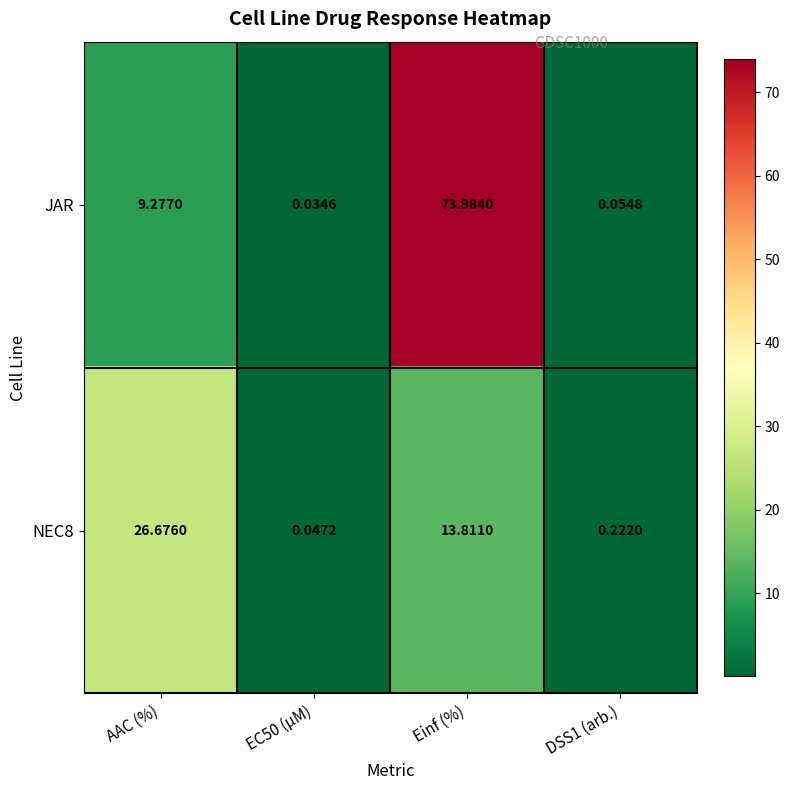

Where is NEC8 nearest to the value 13?

Einf (%)